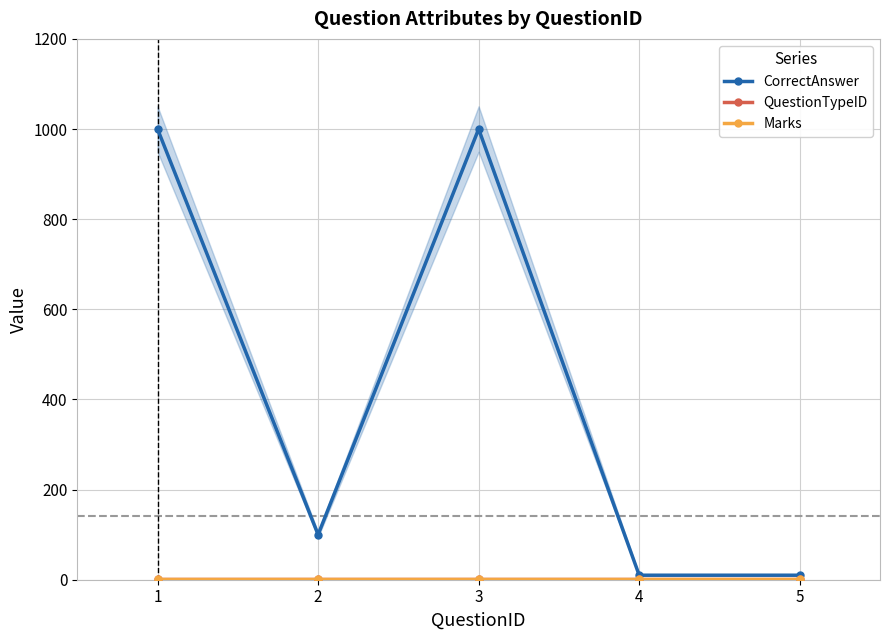

At which label does CorrectAnswer first exceed 100?

1